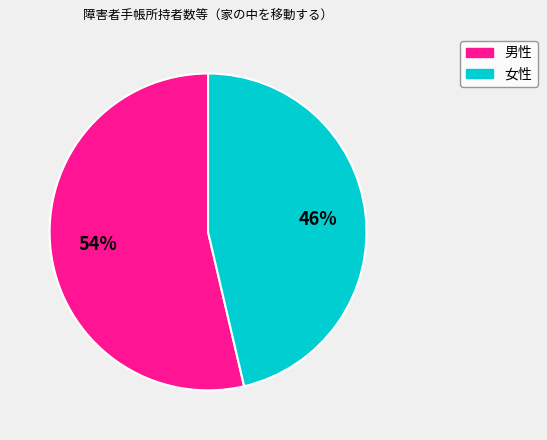

To the nearest percent, what is the combined percentage of 女性 and 男性?

100%